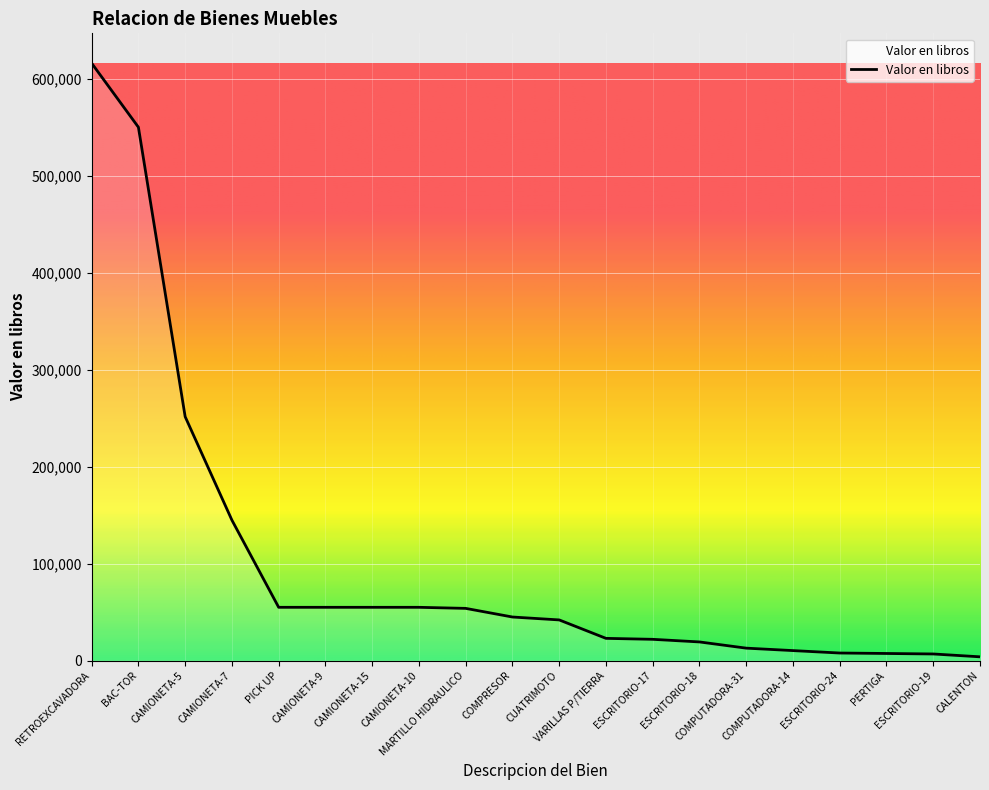

What is the difference between the maximum and minimum values?

612043.5